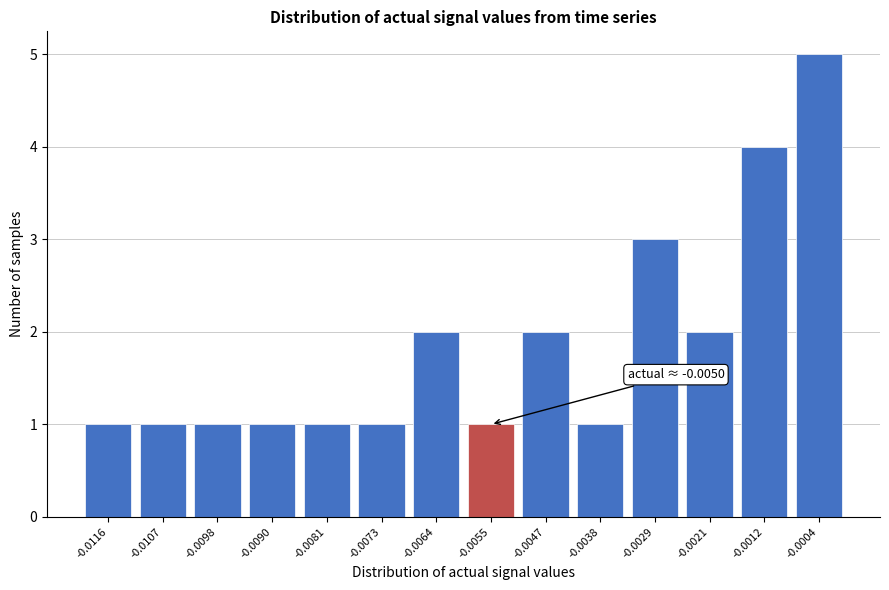

Reading right to left, list all the values displayed in this chart.

5	4	2	3	1	2	1	2	1	1	1	1	1	1